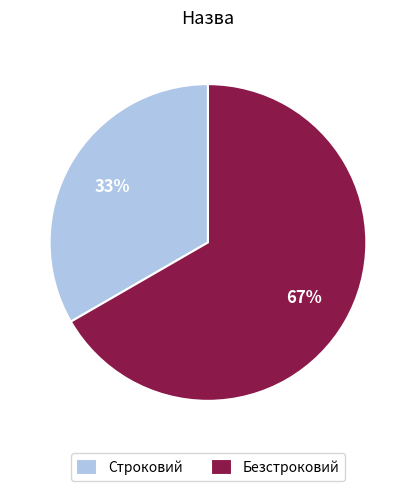

Combined, do Строковий and Безстроковий account for over 50%?

Yes